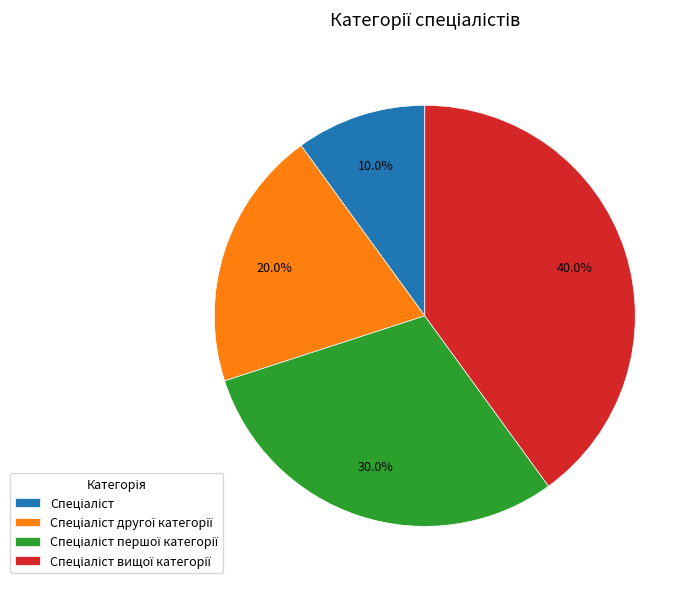

Is there a majority slice in this chart?

No